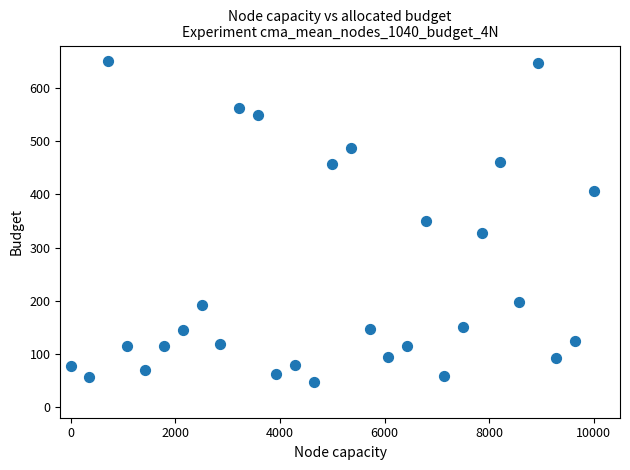

What is the range of Y values (max minus min)?

602.1